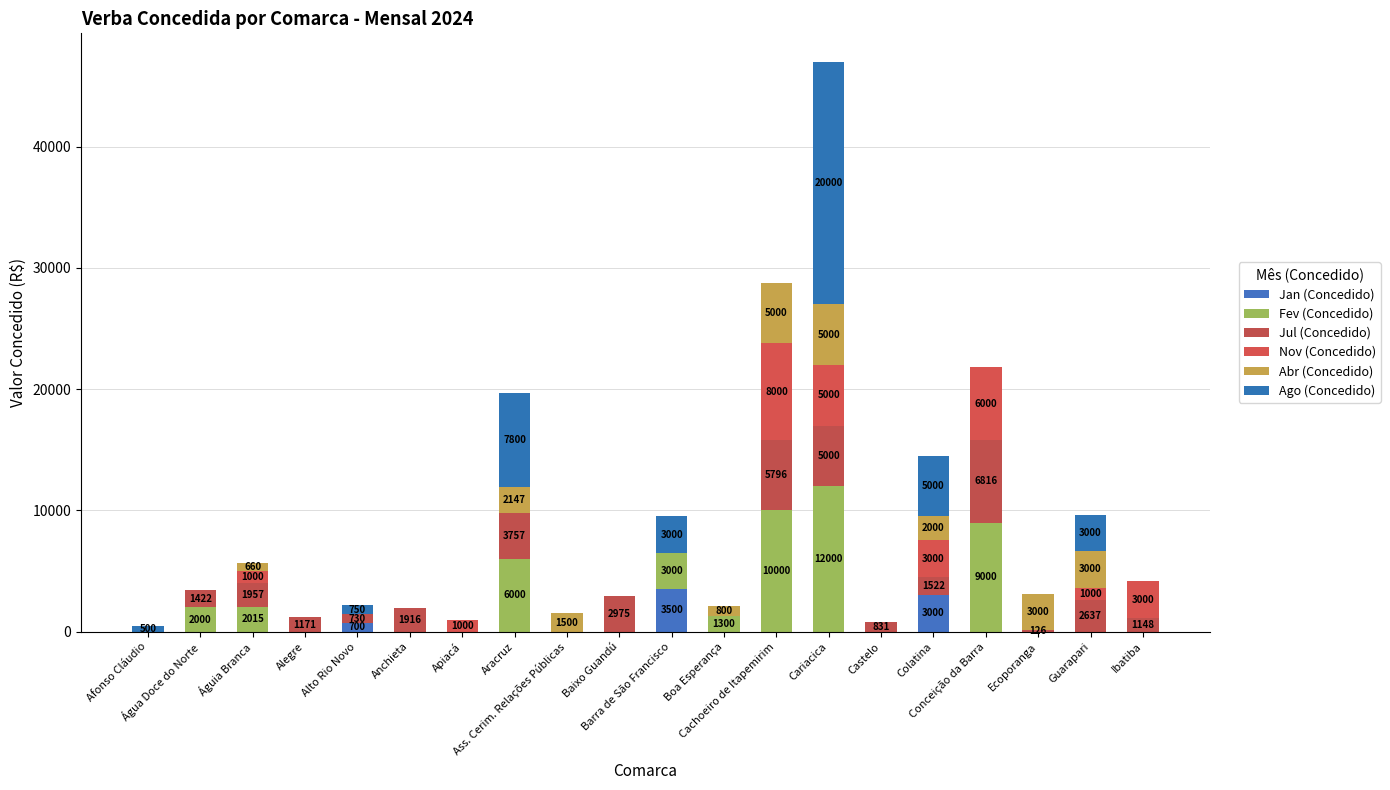

What is the total value across all series at Águia Branca?

5632.2